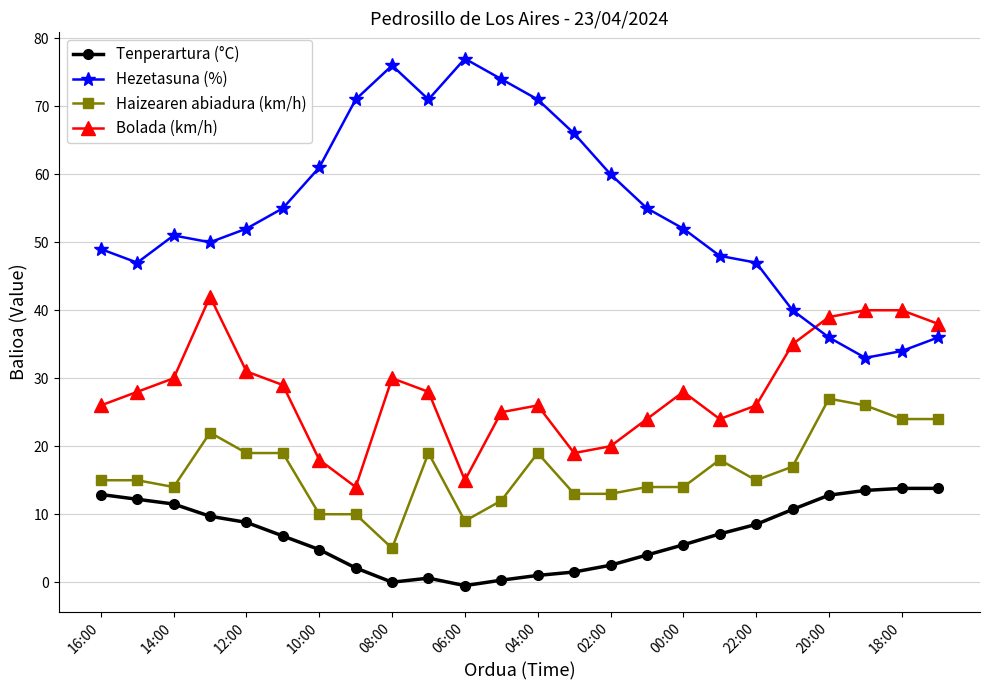

What is the minimum value for Tenperartura (°C)?

-0.5